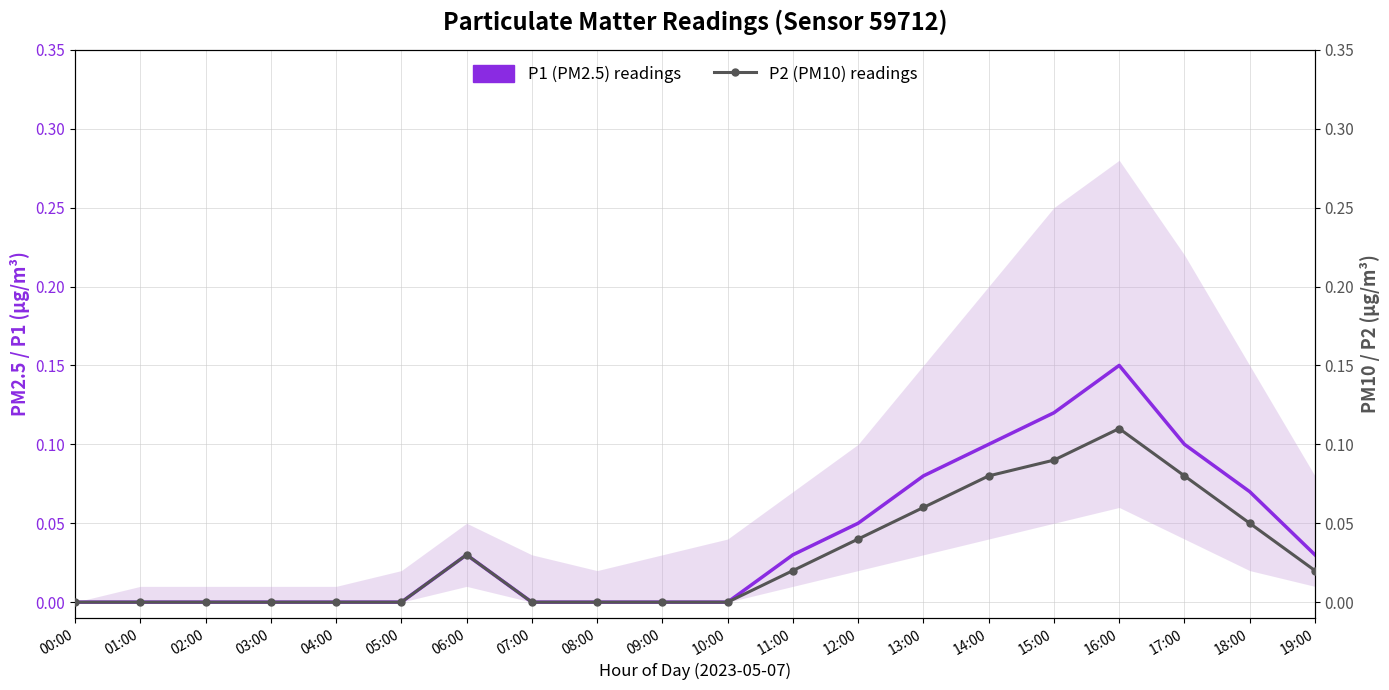

Count the P2 (PM10) readings values in the range 0 to 1.

20